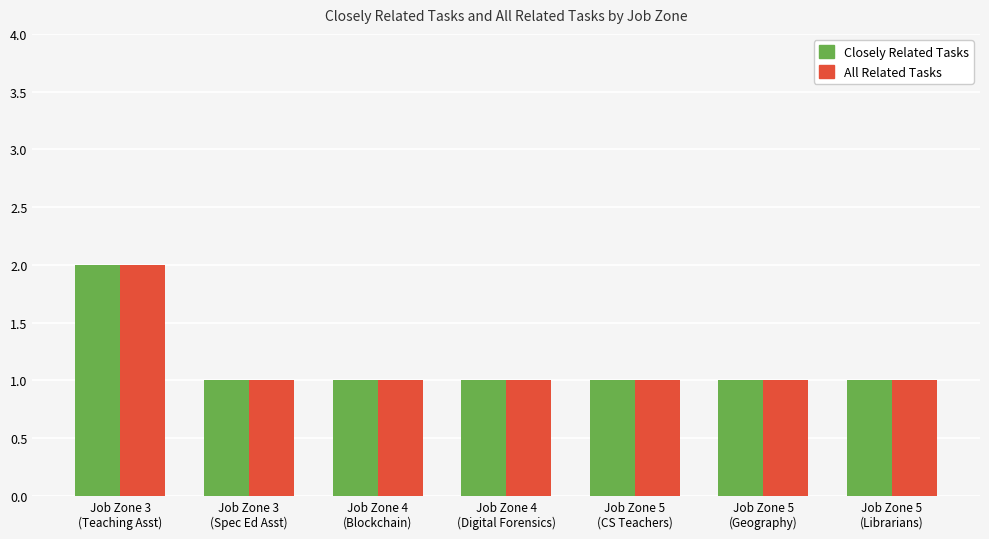

What is the difference between the maximum and minimum values in the Closely Related Tasks series?

1